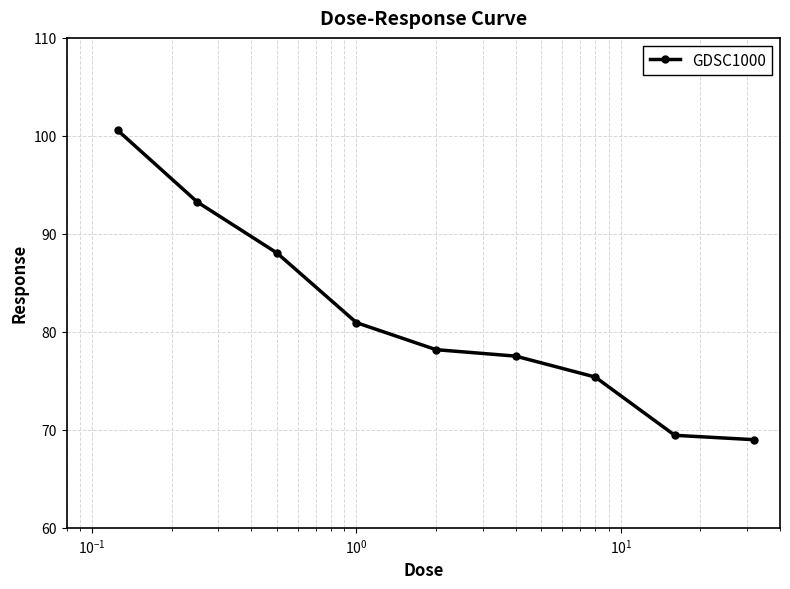

What is the sum of all values?

732.3